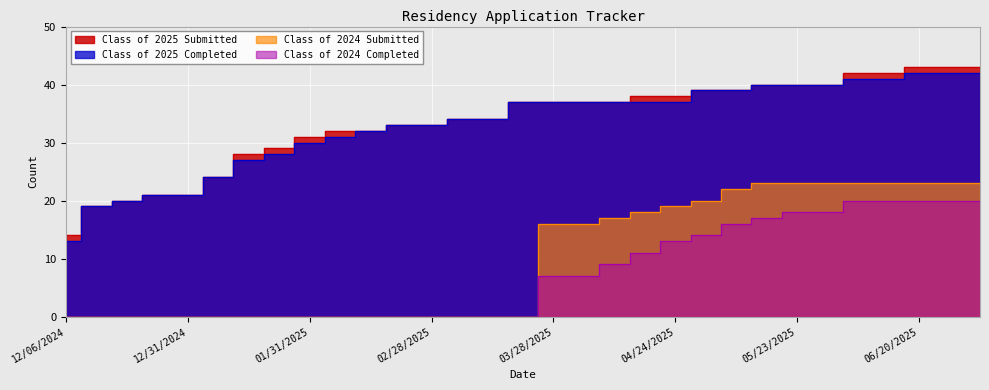

At which label is Class of 2024 Submitted closest to 11?

03/28/2025